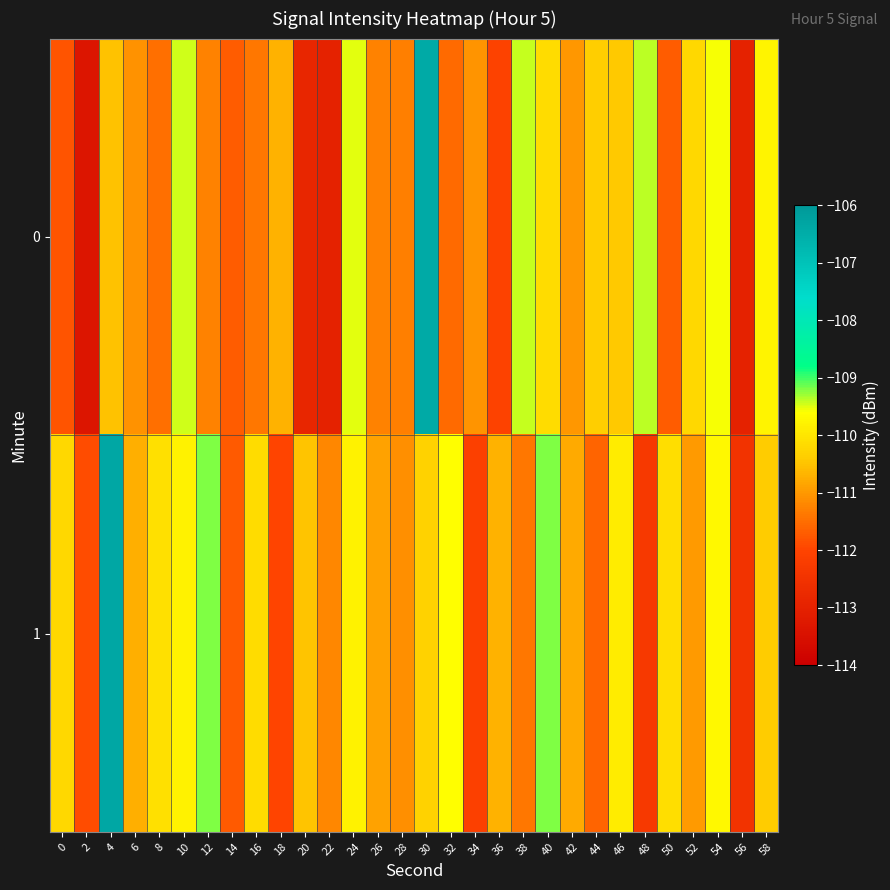

What is the difference between the highest and lowest values at 28?

0.2